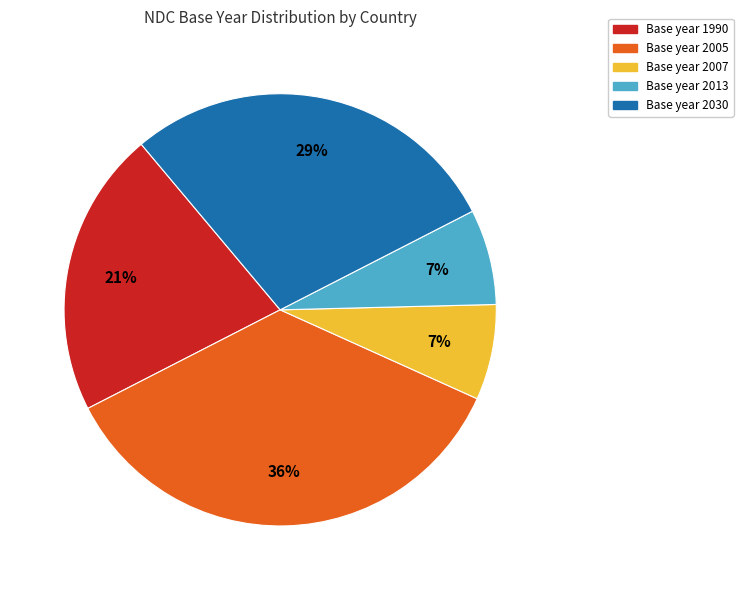

What is the largest slice in the pie chart?

Base year 2005